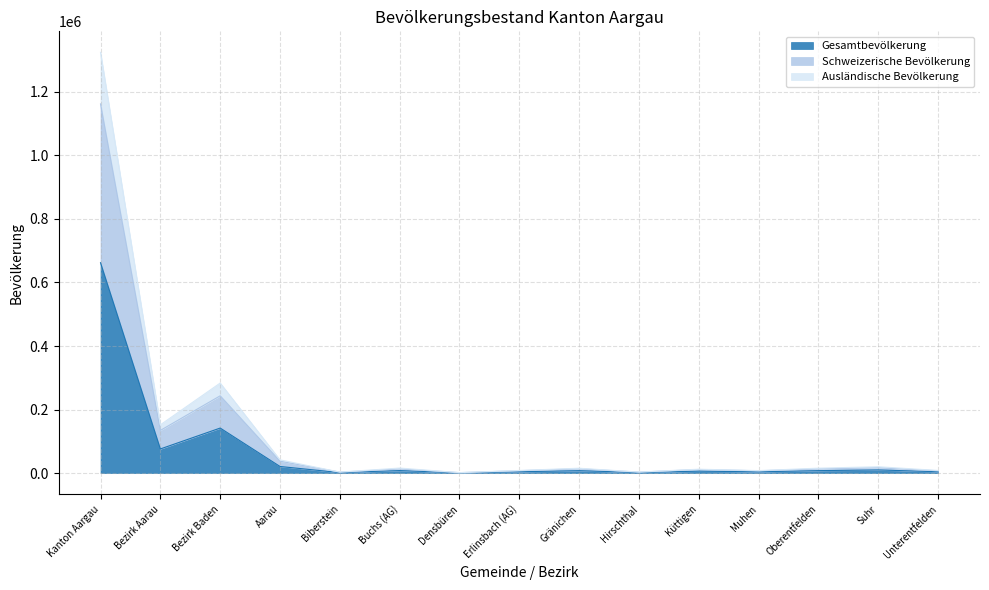

Reading right to left, list all the values displayed in this chart.

Gesamtbevölkerung: Unterentfelden=4097	Suhr=9960	Oberentfelden=7719	Muhen=3872	Küttigen=6084	Hirschthal=1583	Gränichen=7615	Erlinsbach (AG)=4096	Densbüren=706	Buchs (AG)=7885	Biberstein=1540	Aarau=20782	Bezirk Baden=141717	Bezirk Aarau=75939	Kanton Aargau=662224
Schweizerische Bevölkerung: Unterentfelden=7191	Suhr=16719	Oberentfelden=13174	Muhen=7217	Küttigen=11197	Hirschthal=2986	Gränichen=13575	Erlinsbach (AG)=7481	Densbüren=1333	Buchs (AG)=13157	Biberstein=2945	Aarau=37335	Bezirk Baden=243265	Bezirk Aarau=134310	Kanton Aargau=1162185
Ausländische Bevölkerung: Unterentfelden=8194	Suhr=19920	Oberentfelden=15438	Muhen=7744	Küttigen=12168	Hirschthal=3166	Gränichen=15230	Erlinsbach (AG)=8192	Densbüren=1412	Buchs (AG)=15770	Biberstein=3080	Aarau=41564	Bezirk Baden=283434	Bezirk Aarau=151878	Kanton Aargau=1324448